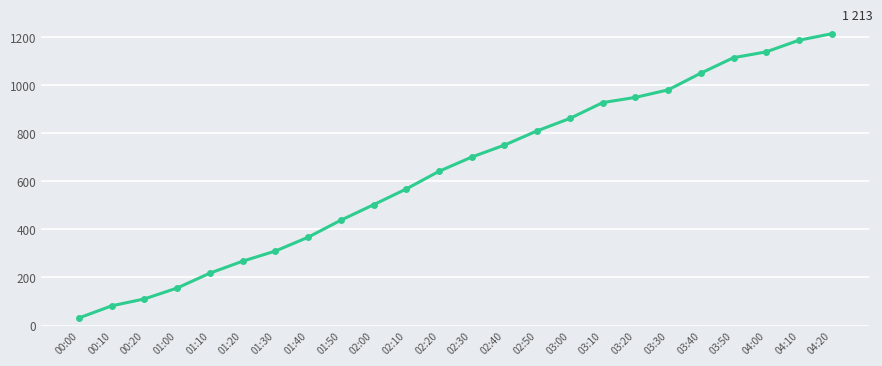

What is the value of the 19th point from the left?

979.7